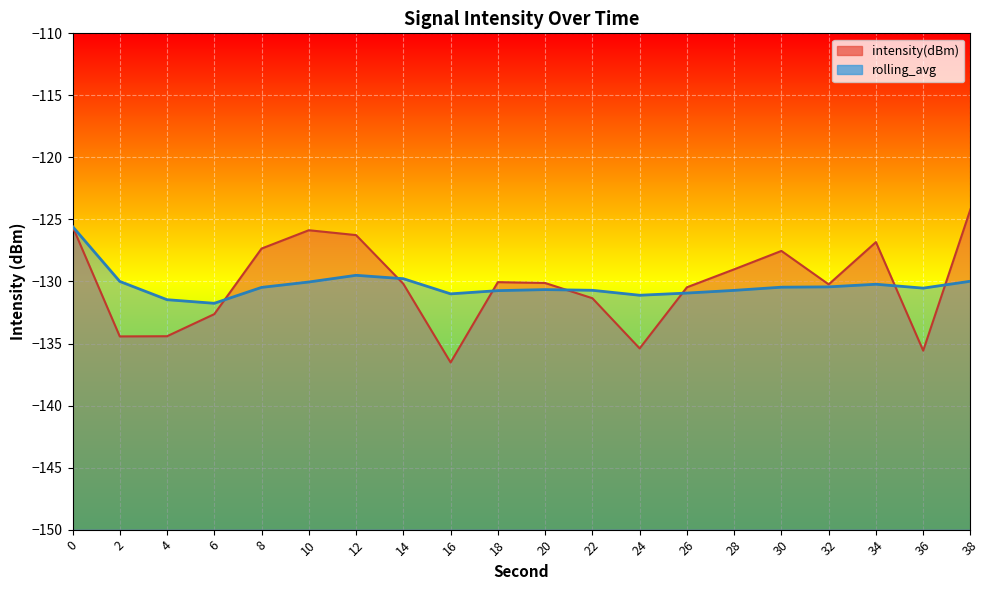

Which category has the lowest value across all series?

16